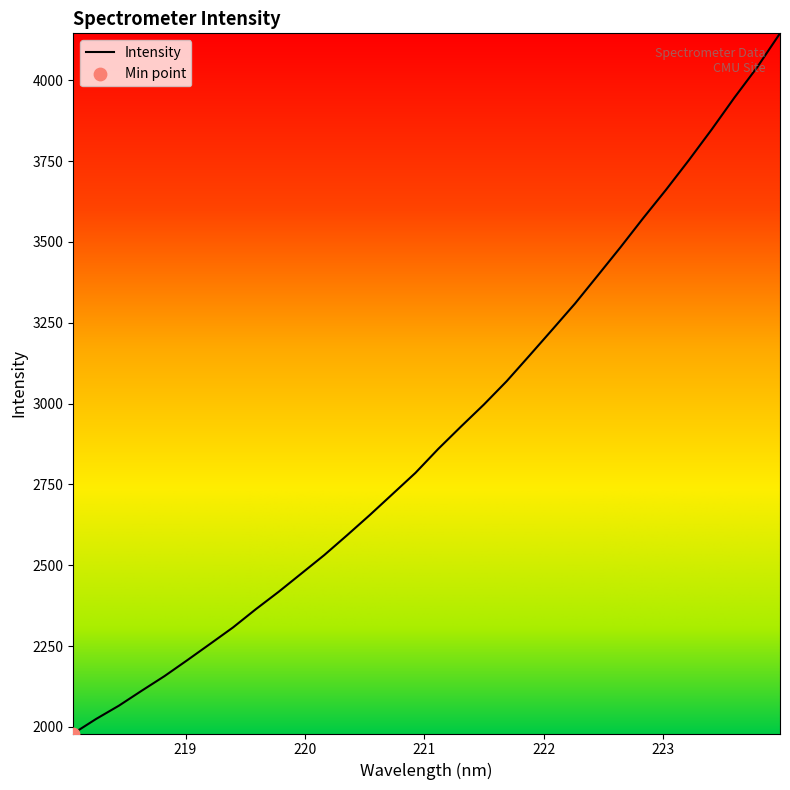

What is the smallest value displayed?

1979.7